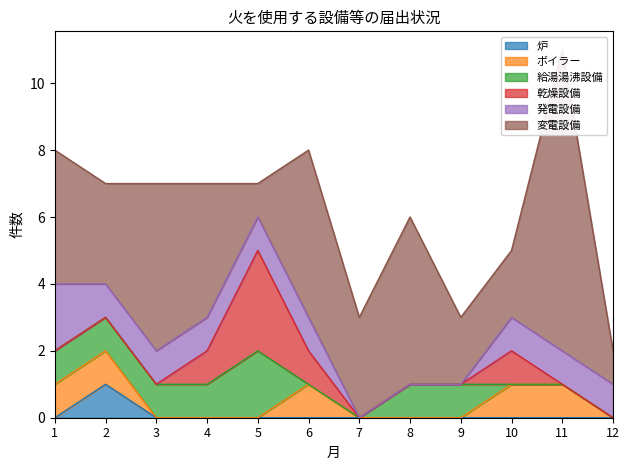

Which series has the largest total across all categories?

変電設備